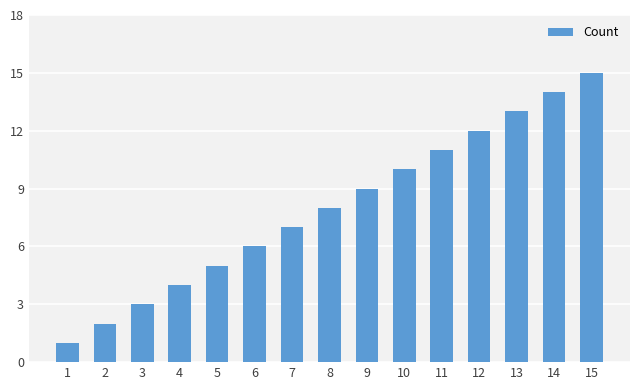

Approximately how many times larger is the value at 5 compared to 3?

1.7